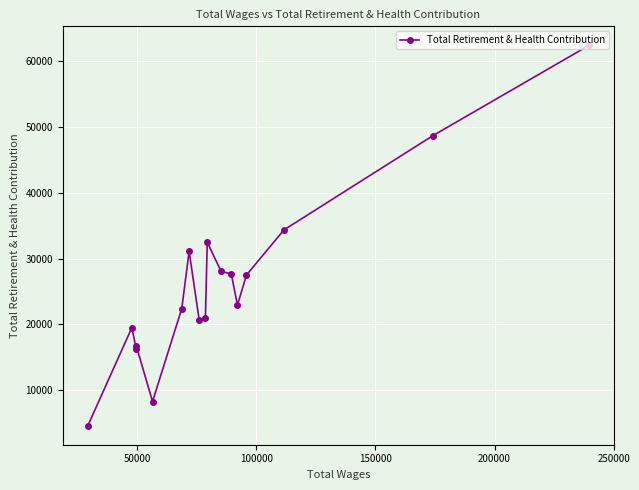

What is the difference between the maximum and minimum values?

57792